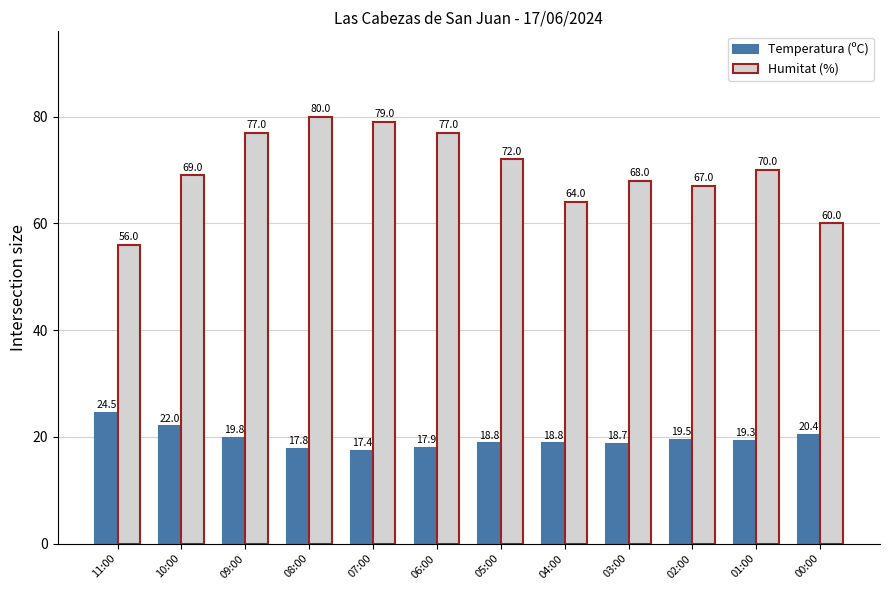

What is the label of the 9th bar from the left?

03:00